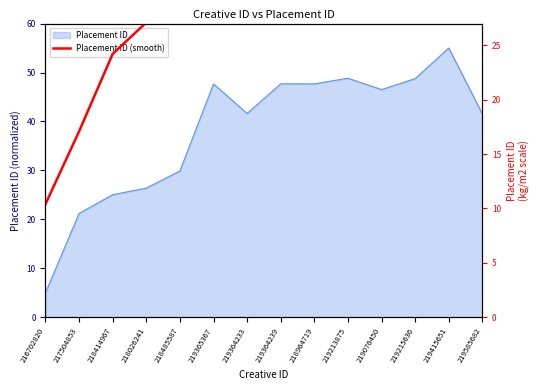

What position from the right is 219364239?

7